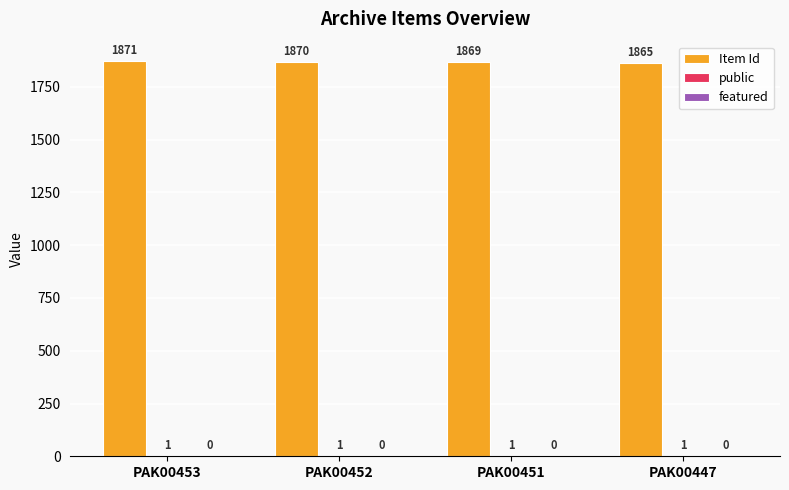

Between PAK00451 and PAK00447, which series saw the biggest shift?

Item Id